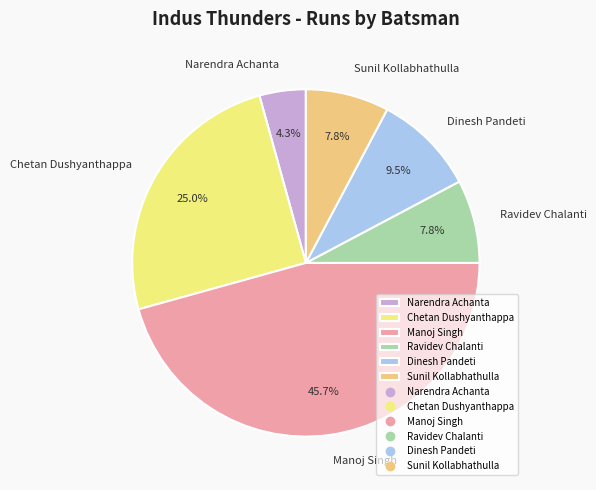

Do Manoj Singh and Ravidev Chalanti together represent more than half of the pie?

Yes